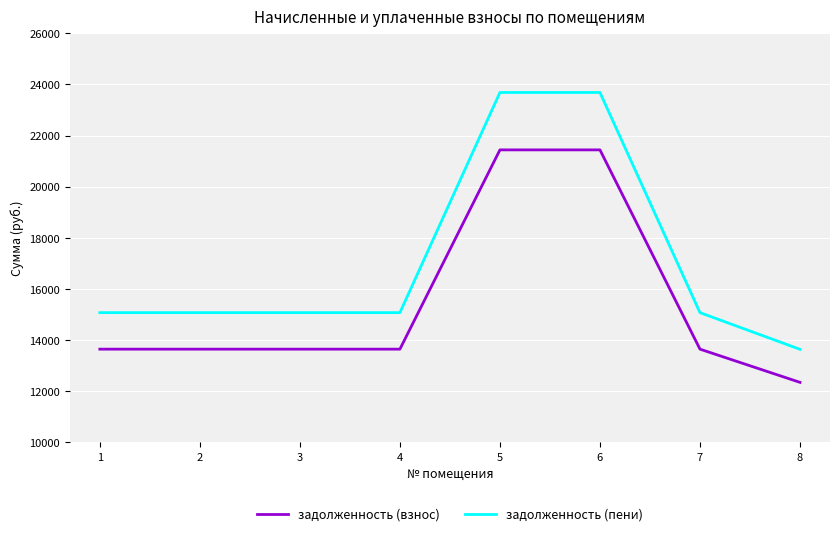

True or false: задолженность (пени) and задолженность (взнос) intersect in this chart.

False